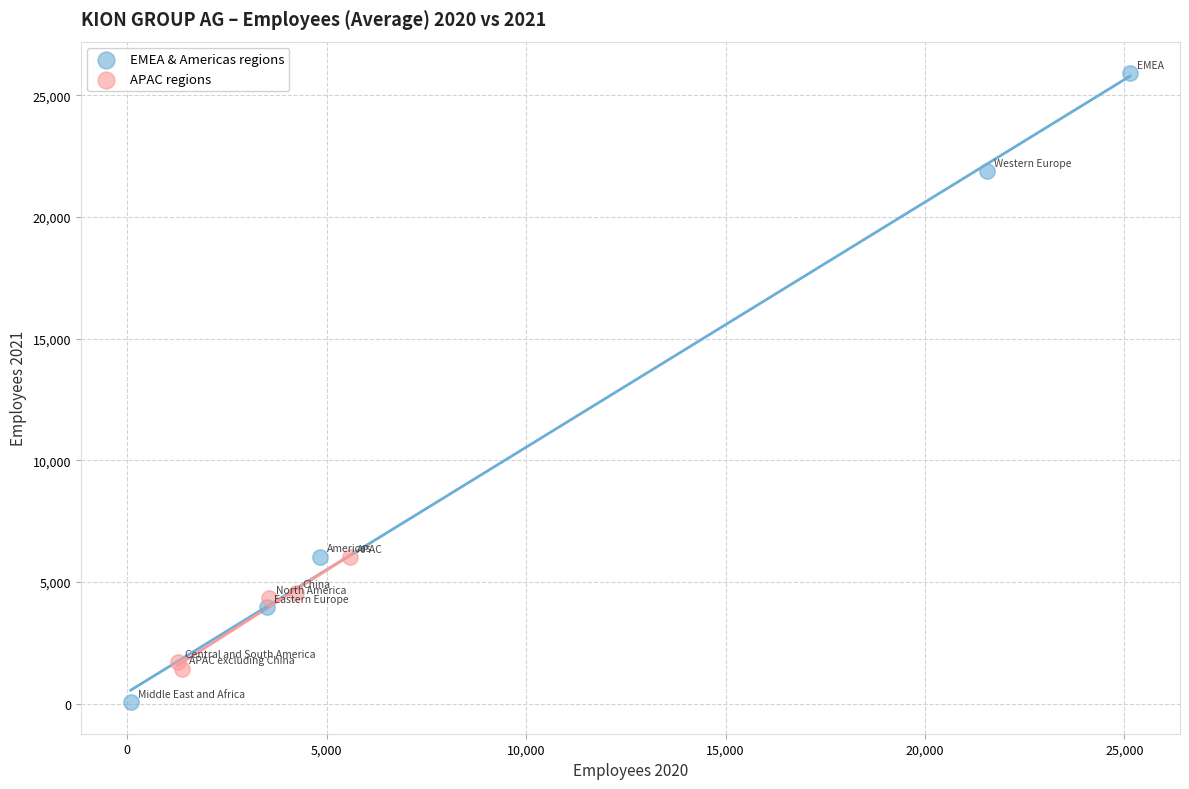

Which series reaches the minimum Y coordinate?

EMEA & Americas regions